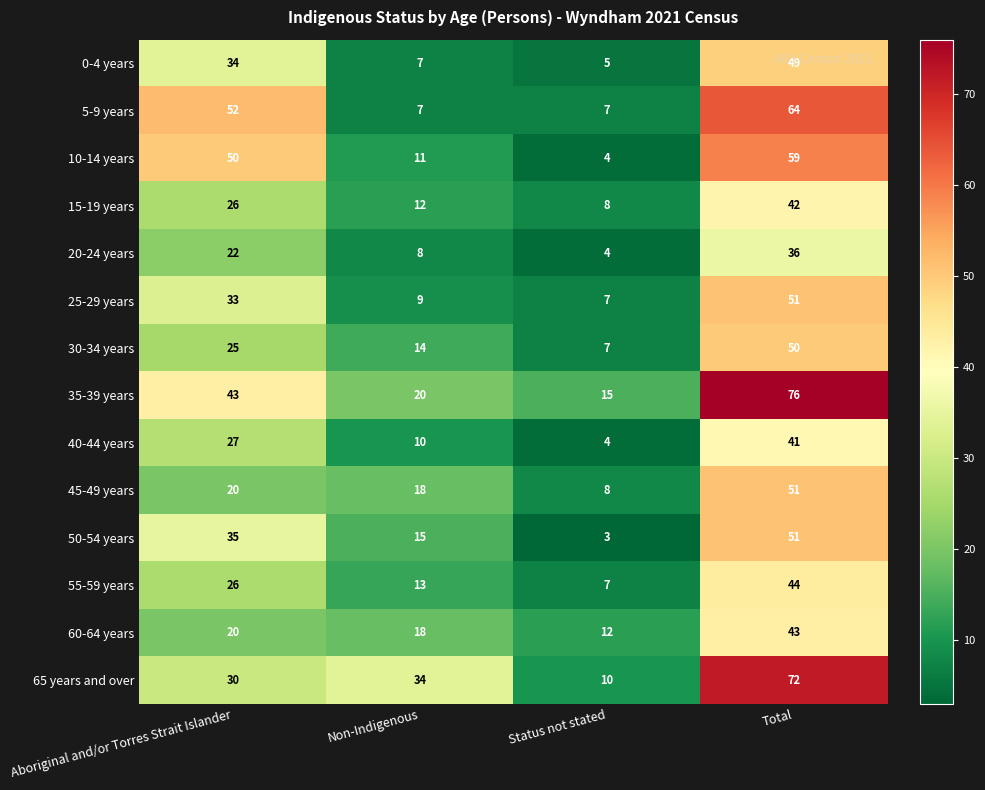

What is the sum of the 20-24 years values at Non-Indigenous and Aboriginal and/or Torres Strait Islander?

30